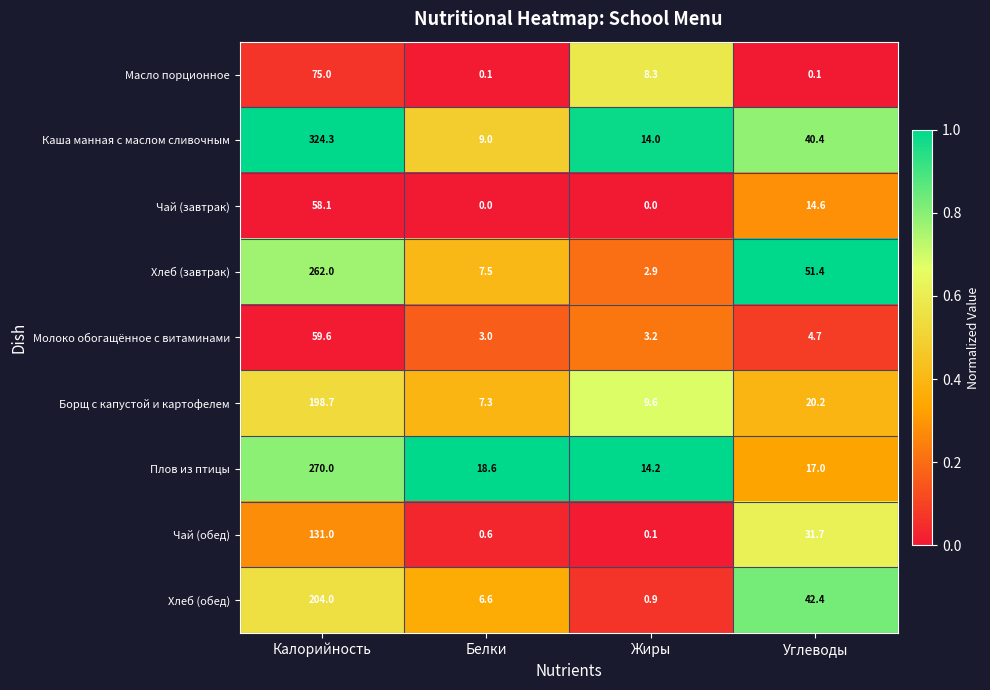

Is it true that Хлеб (завтрак) equals 51.4 at Углеводы?

True